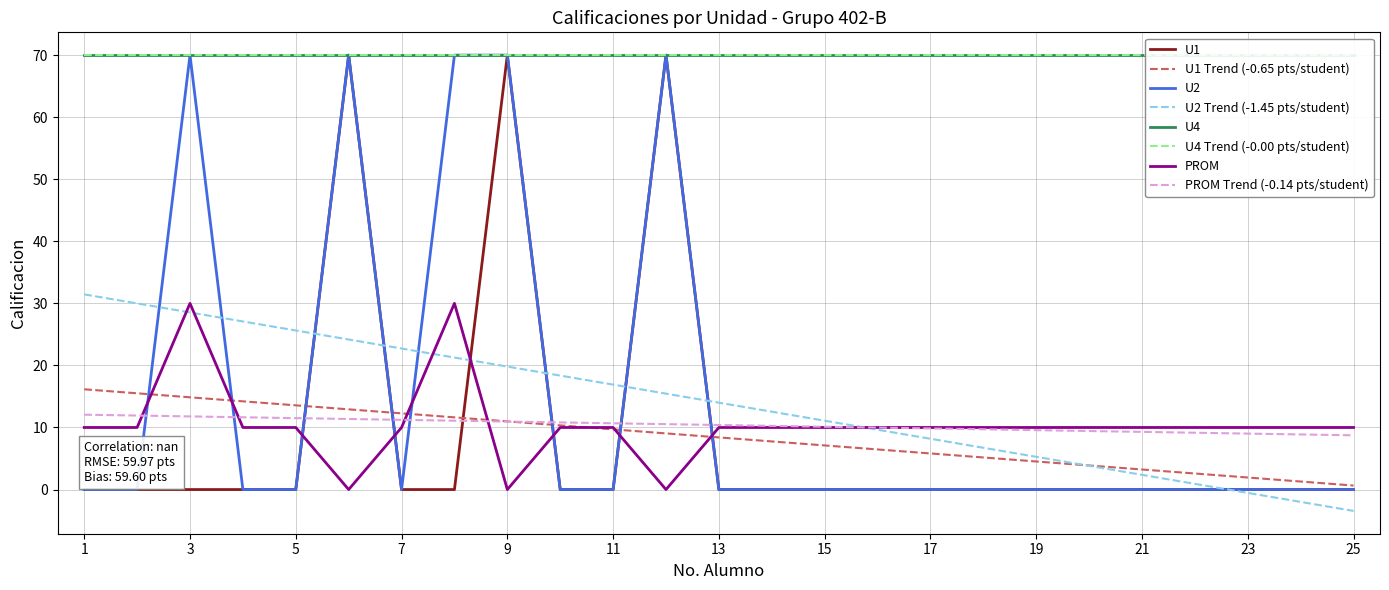

The U1 series shows -25 at 8. True or false?

False